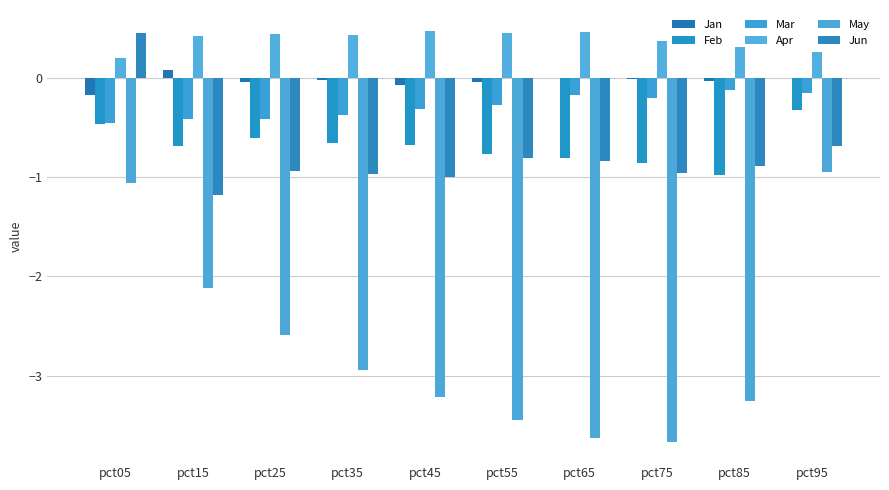

Are the bars horizontal?

No